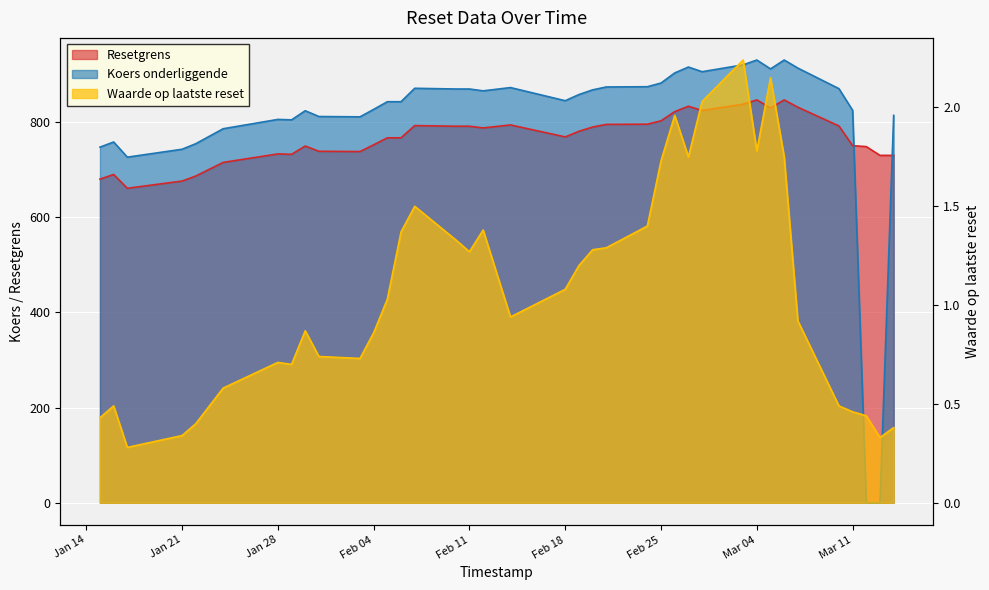

What is the sum of all Resetgrens values?

29176.6